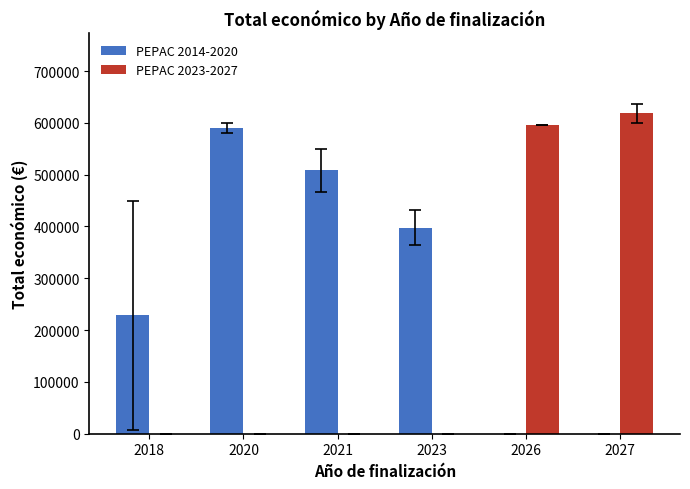

What is the greatest value displayed?

618036.4